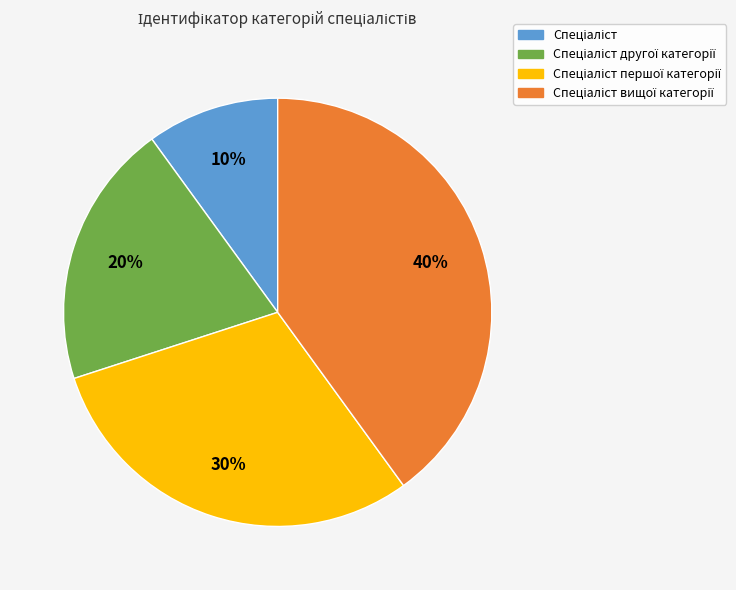

To the nearest percent, what is the average slice percentage?

25%